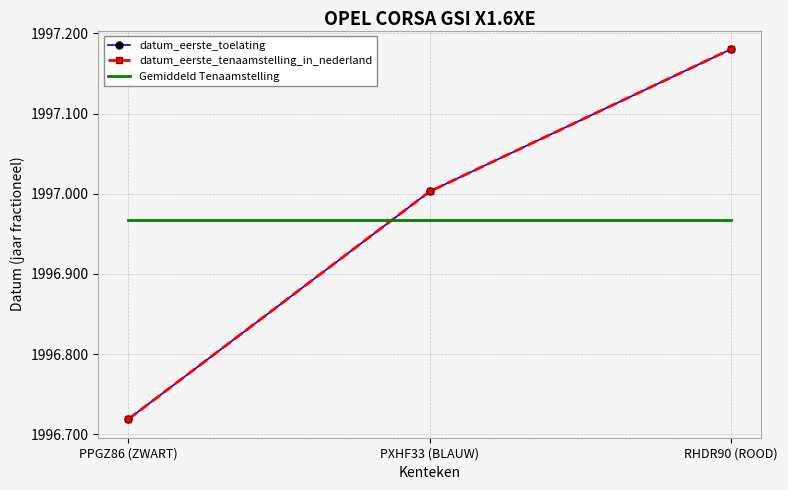

The datum_eerste_tenaamstelling_in_nederland series shows 1997.2 at RHDR90 (ROOD). True or false?

True